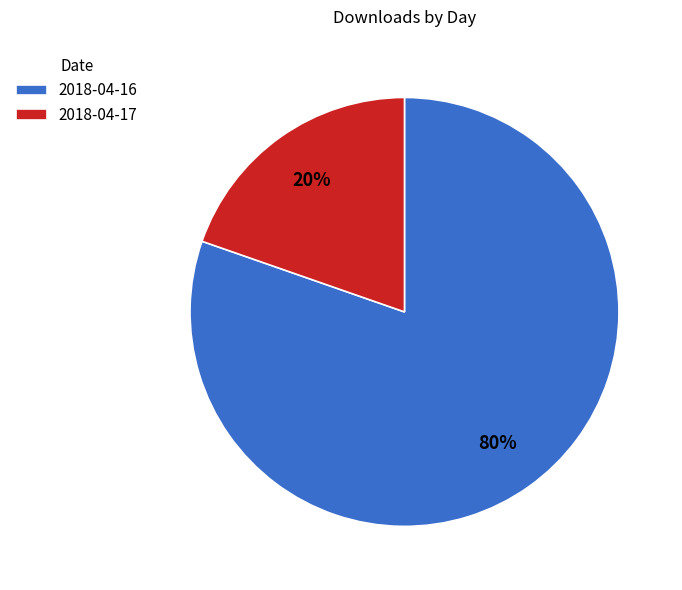

Do 2018-04-16 and 2018-04-17 together represent more than half of the pie?

Yes